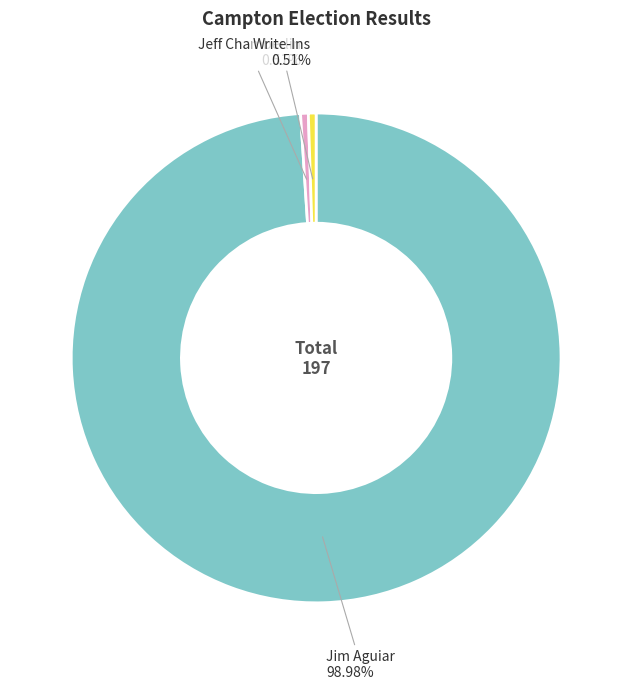

To the nearest percent, what is the difference between the largest and smallest slice percentages?

98%